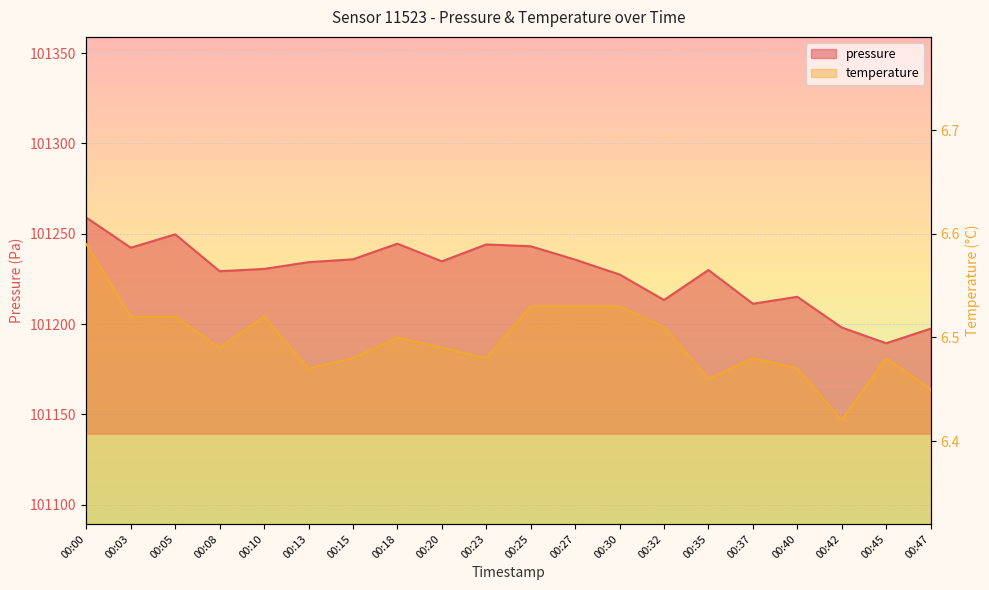

True or false: temperature and pressure intersect in this chart.

False